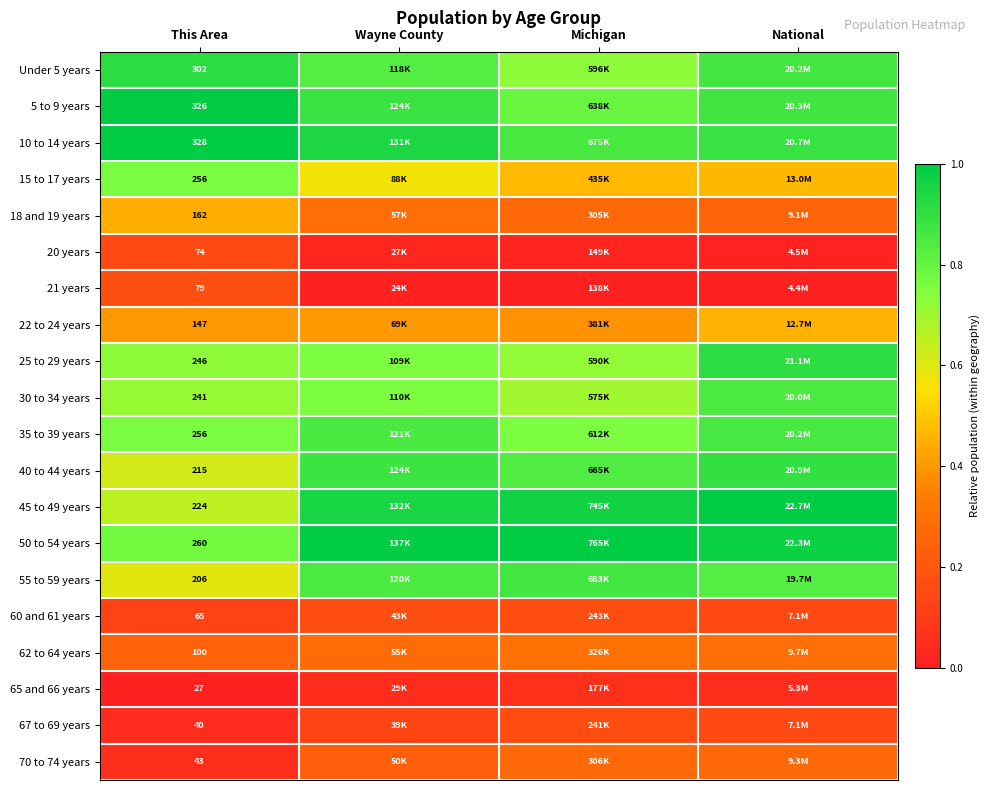

Which series has the largest total across all categories?

50 to 54 years